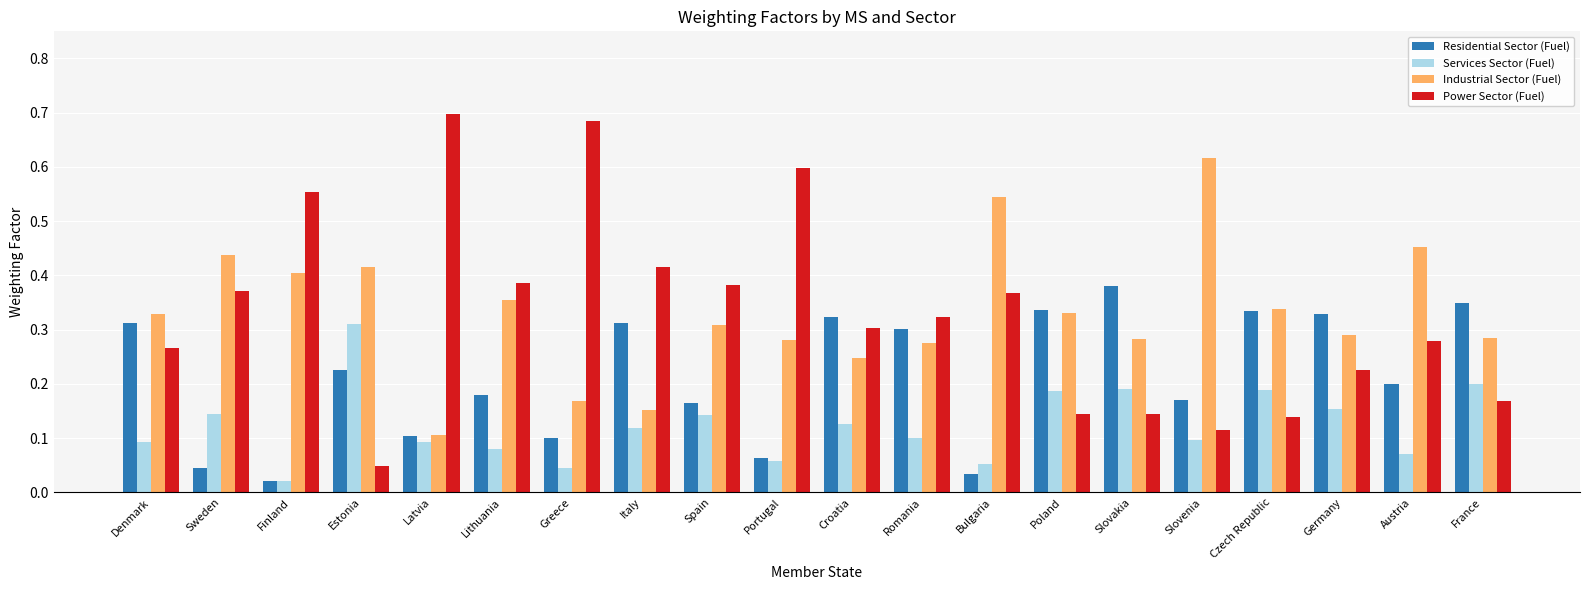

Which category has the lowest value in the Power Sector (Fuel) series?

Estonia